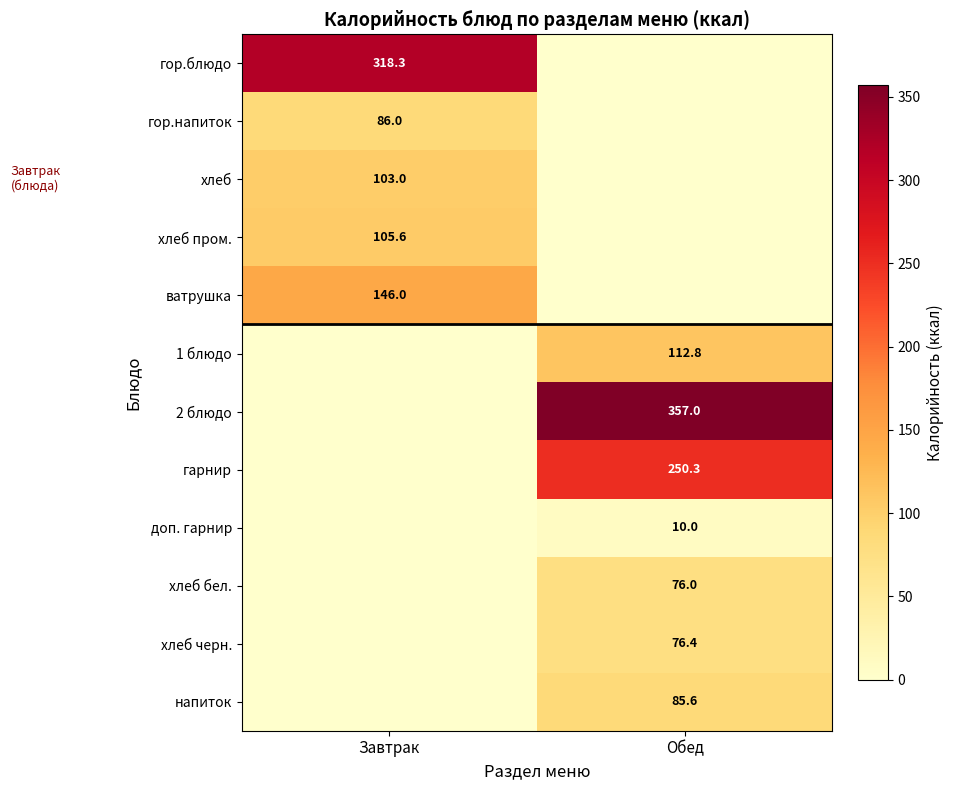

What is the spread (max minus min) of values at Обед?

357.0